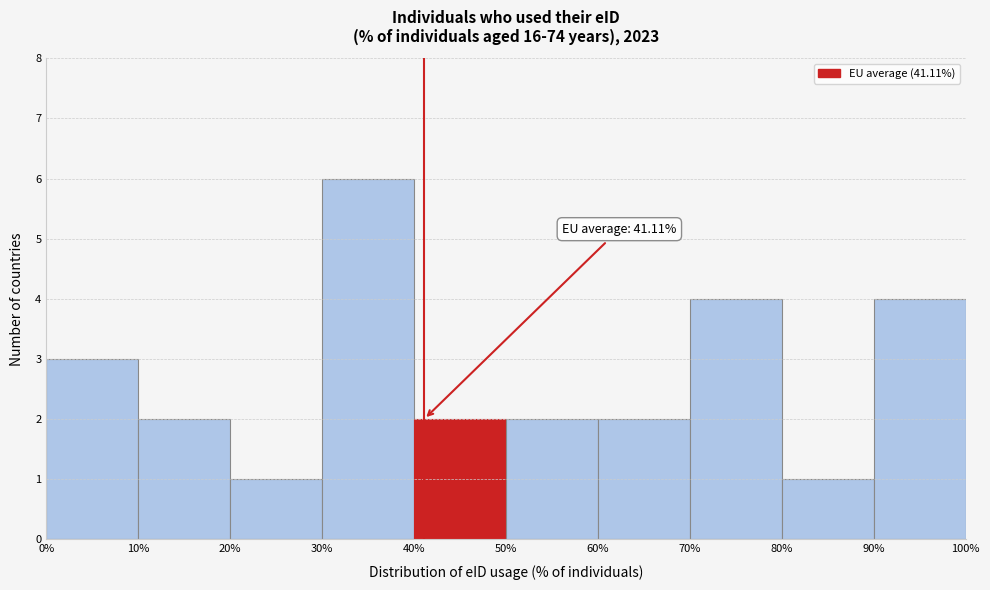

Which range on the x-axis has the tallest bar?

30% to 40%